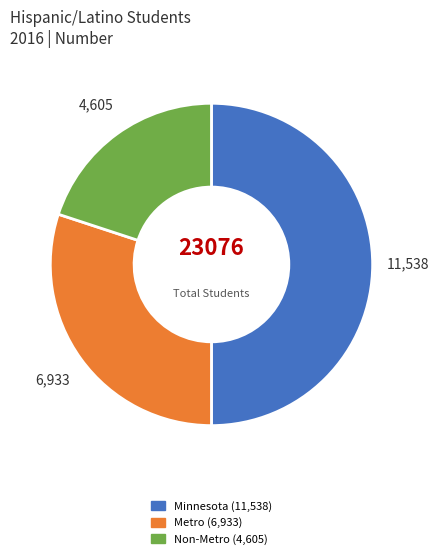

Is it true that Metro is 37% of the pie?

False